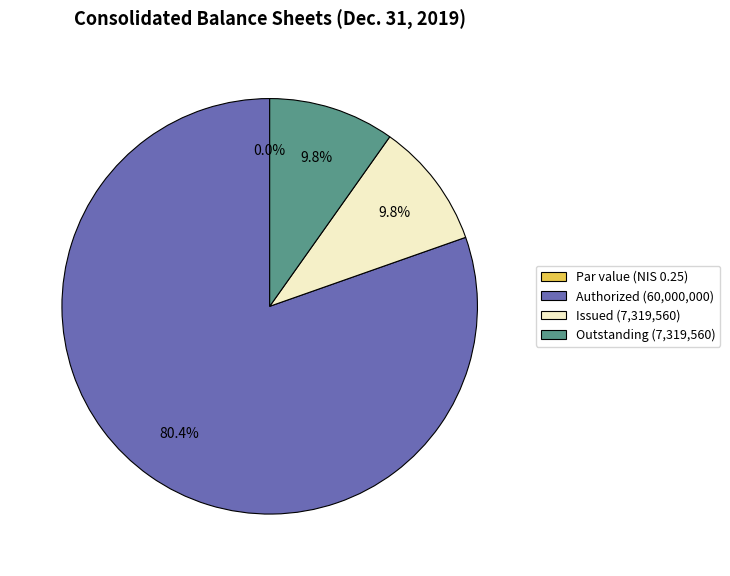

To the nearest percent, what is the difference between the largest and smallest slice percentages?

80%